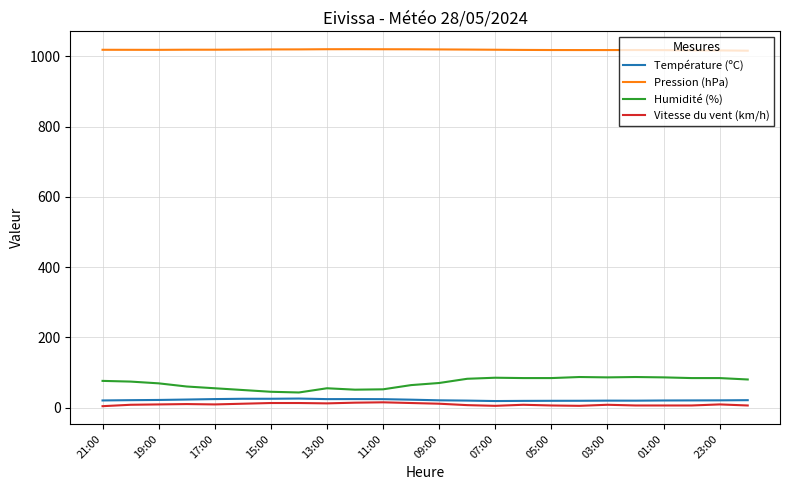

Does the chart display data point markers on the line(s)?

No